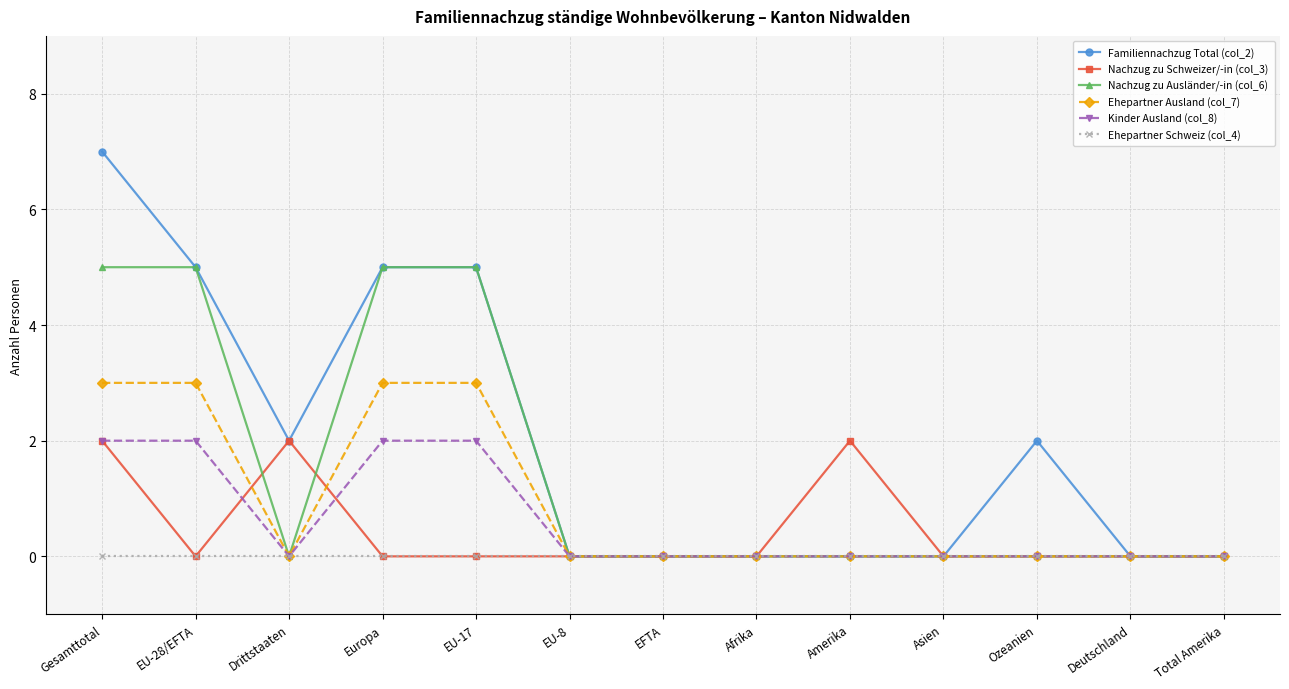

How many distinct data groups are displayed?

6